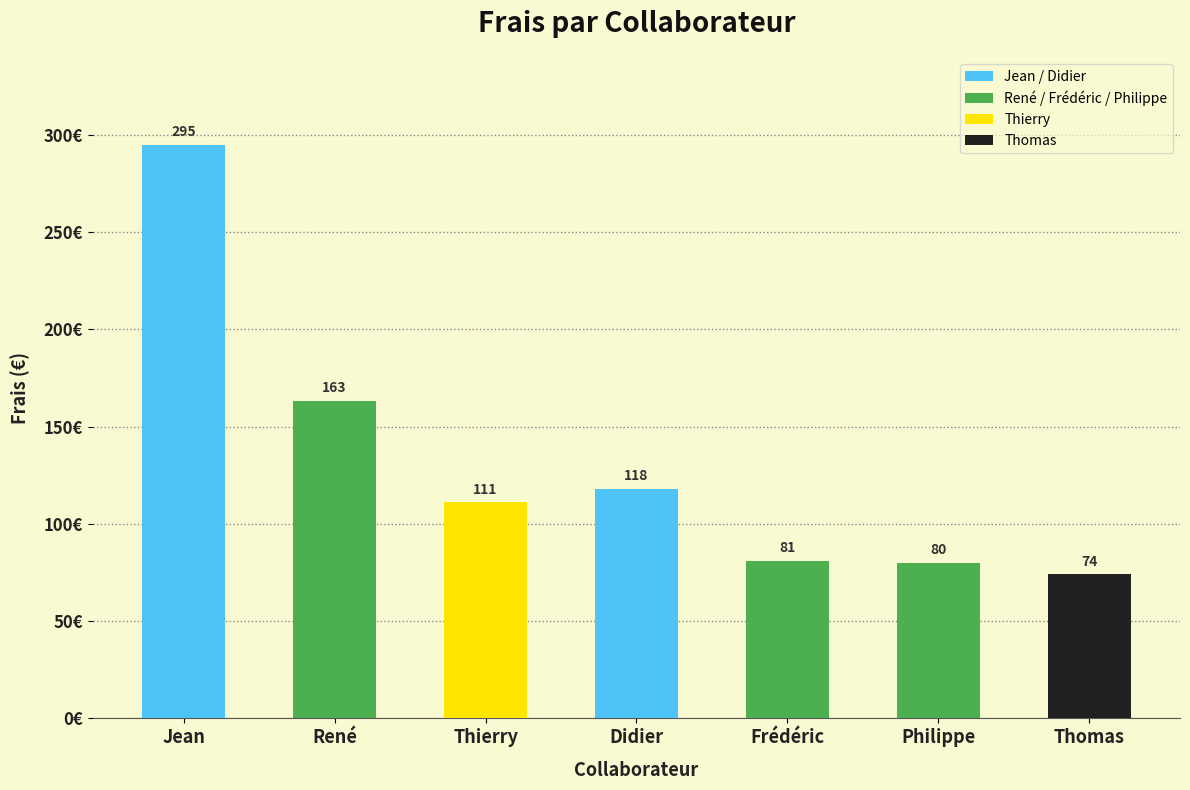

Read the value at Didier.

118